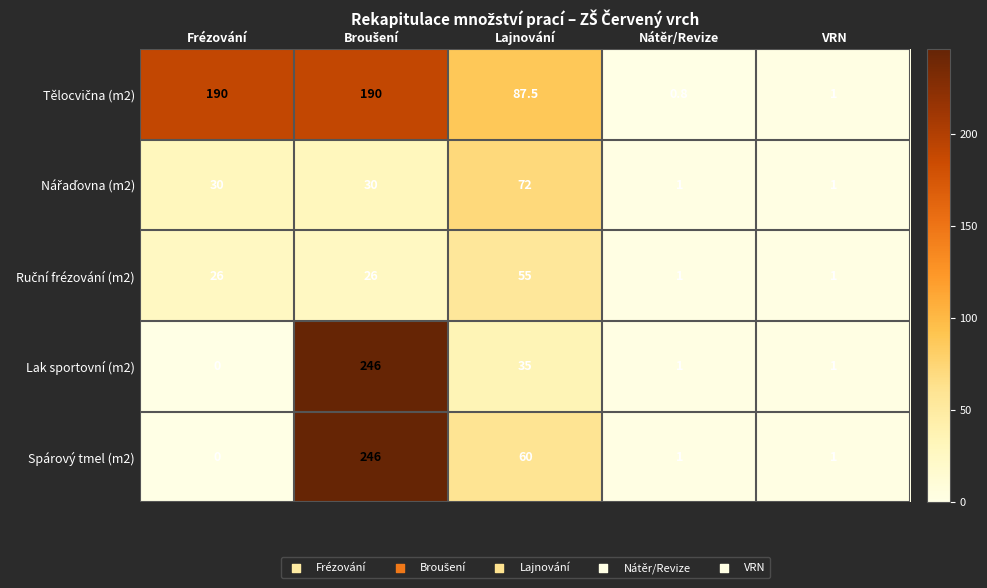

Which label corresponds to the smallest value in the chart?

Frézování